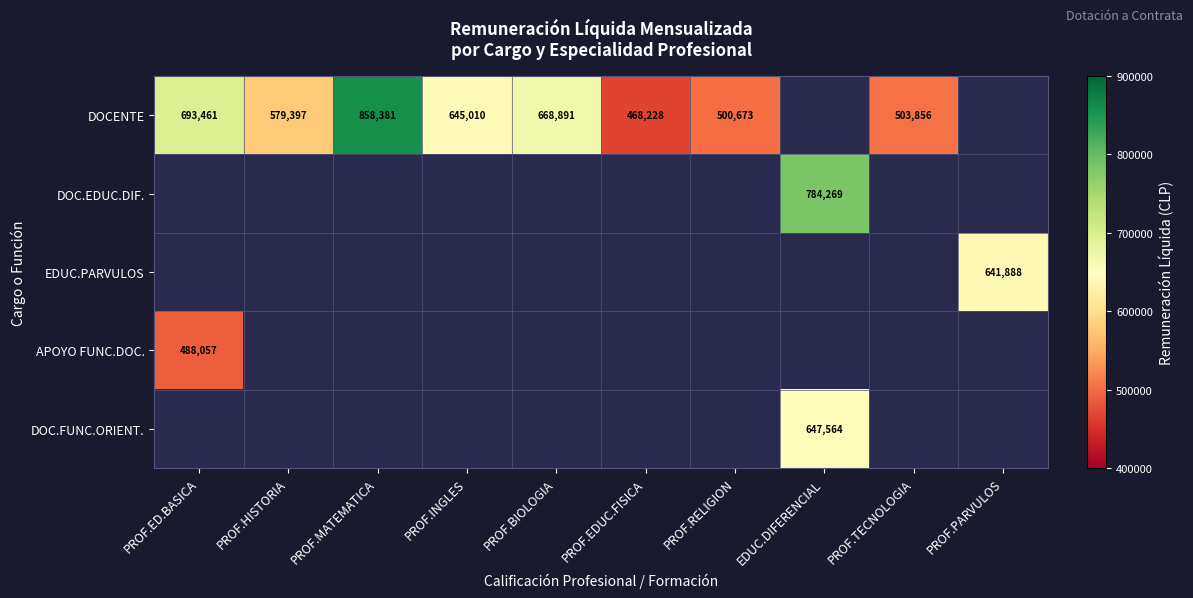

True or false: DOC.EDUC.DIF. has a value of 784269 at EDUC.DIFERENCIAL.

True